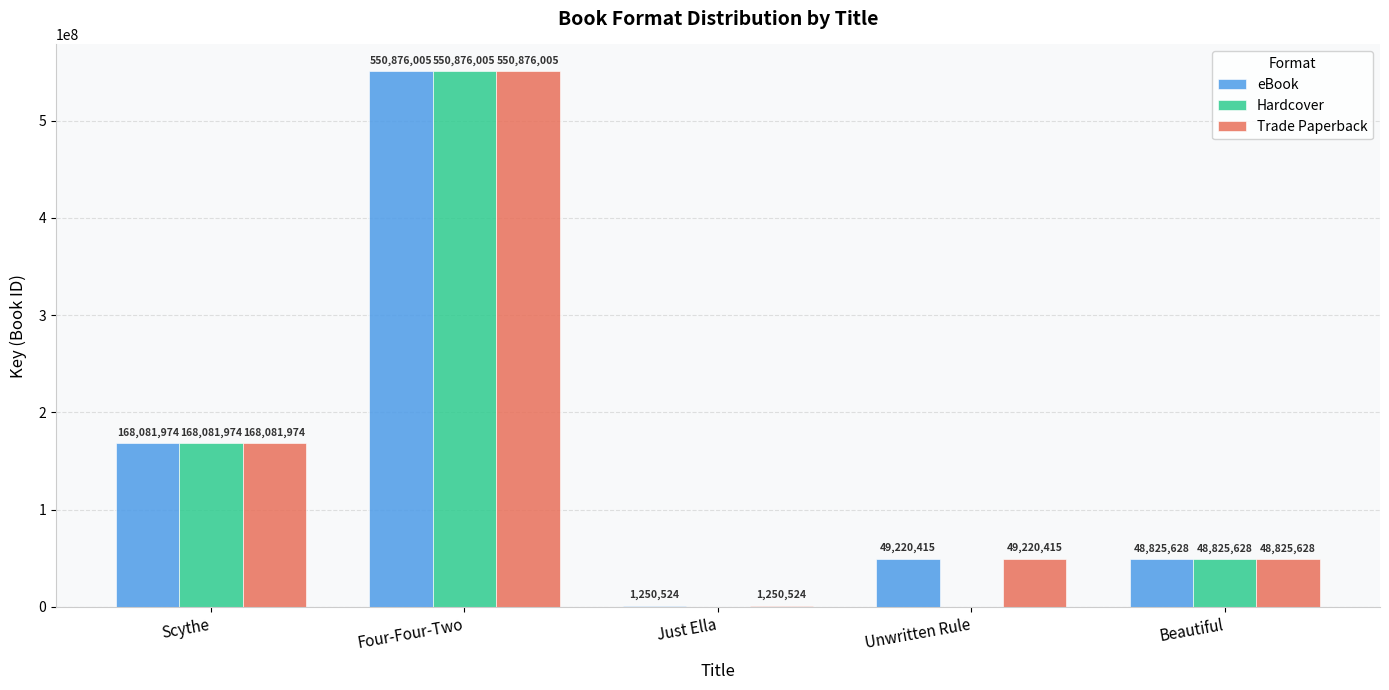

At which label does eBook first exceed 49220415?

Scythe